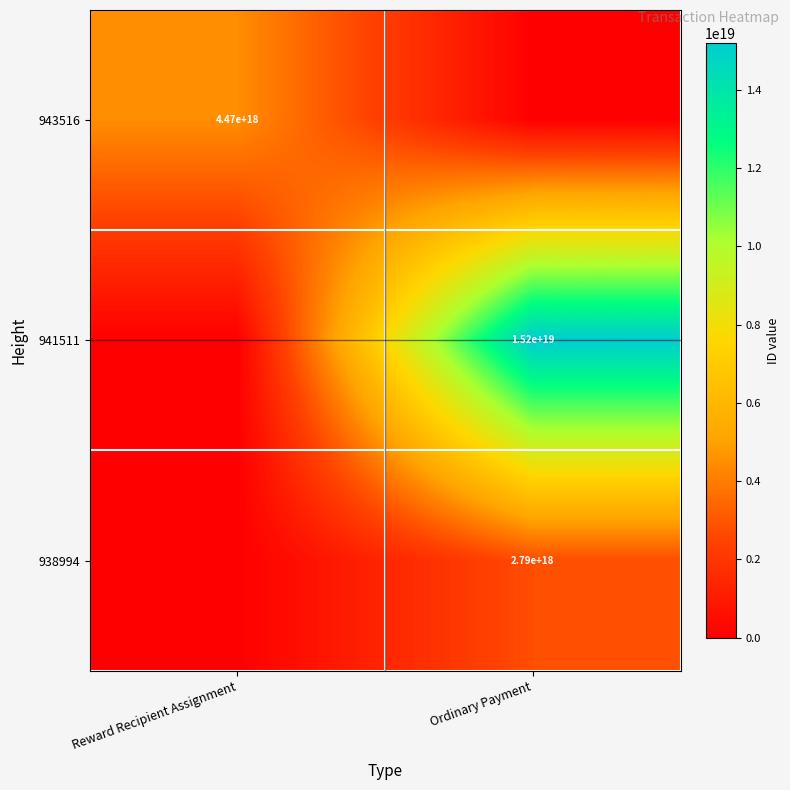

True or false: 943516 has a value of 4470000000000000000 at Reward Recipient Assignment.

True